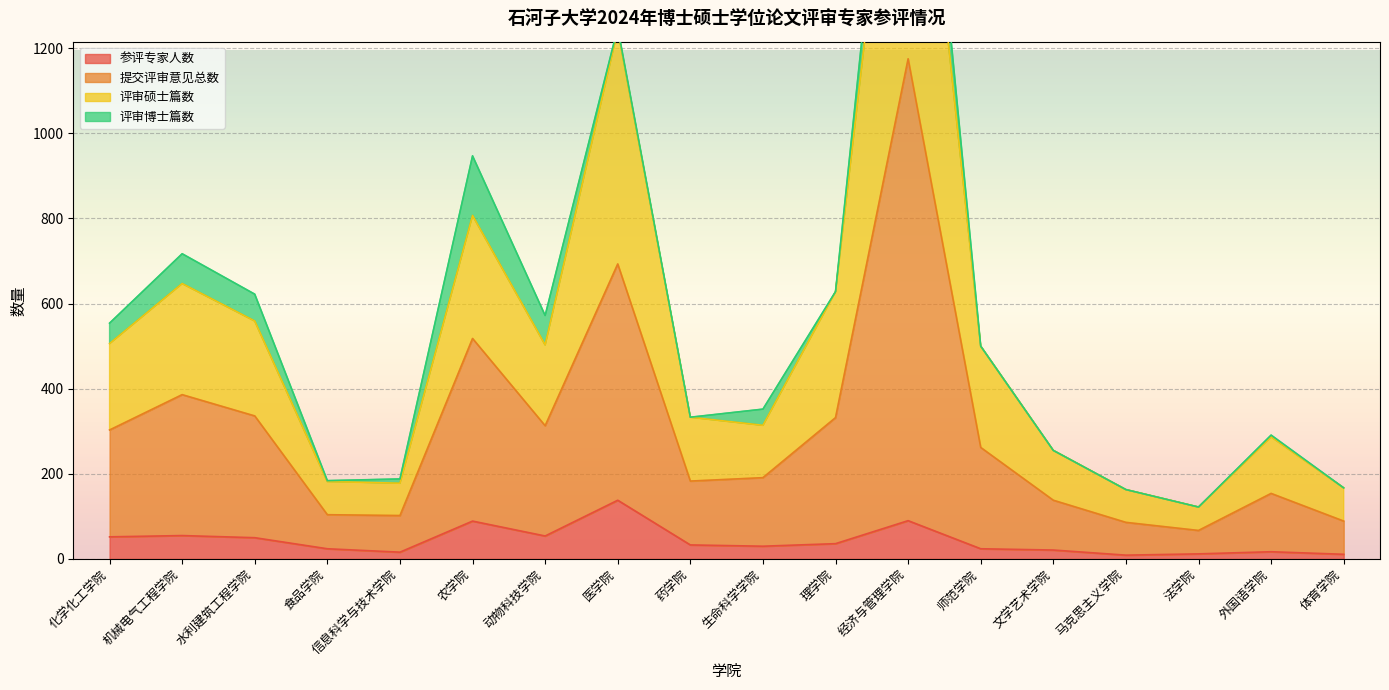

Which series has the widest spread of values?

提交评审意见总数